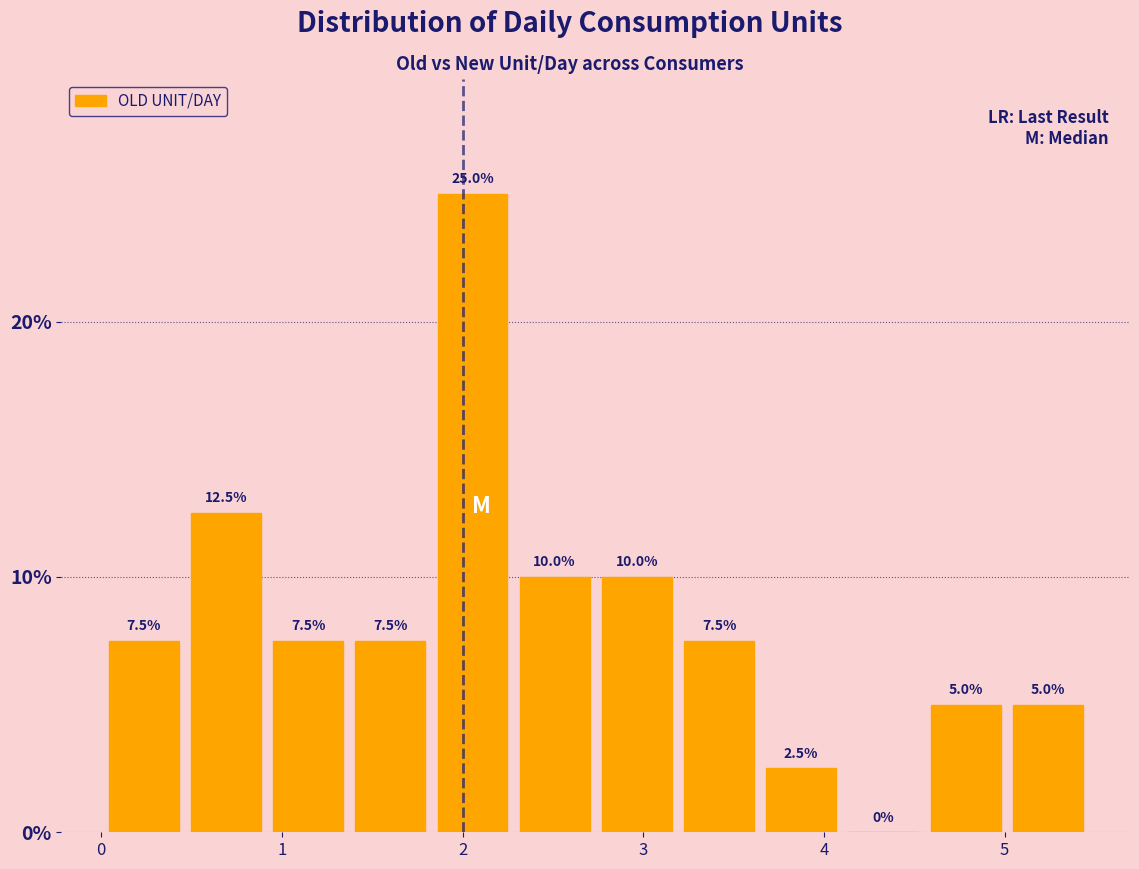

Reading left to right, transcribe this chart: for each bar, give the range it covers on the x-axis and its height. The bar edges are not printed on the chart, so give them approximately, as read against the axis.

0.0 to 0.5: 7.5
0.5 to 0.9: 12.5
0.9 to 1.4: 7.5
1.4 to 1.8: 7.5
1.8 to 2.3: 25.0
2.3 to 2.7: 10.0
2.7 to 3.2: 10.0
3.2 to 3.6: 7.5
3.6 to 4.1: 2.5
4.1 to 4.6: 0.0
4.6 to 5.0: 5.0
5.0 to 5.5: 5.0